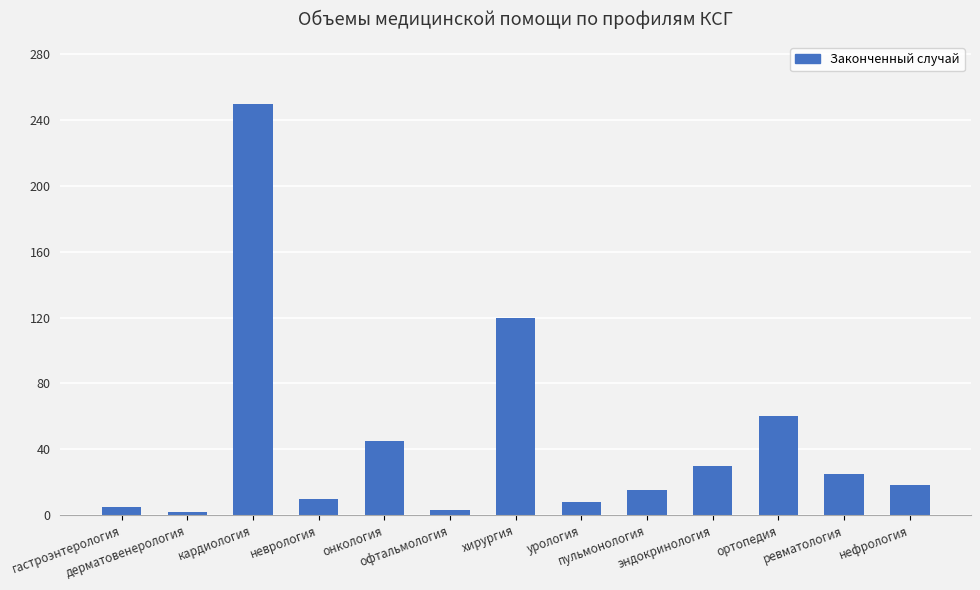

What is the difference between the second highest and second lowest values?

117